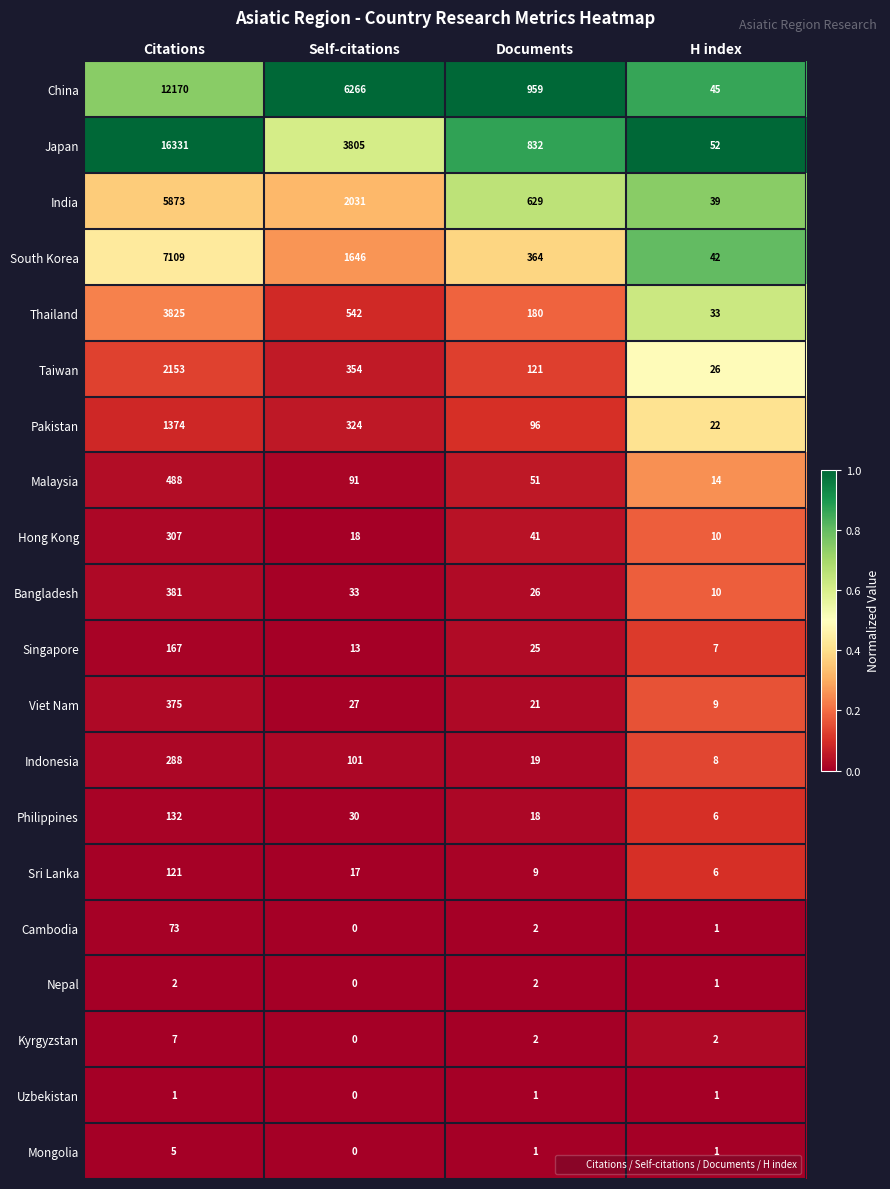

What is the average value of the Sri Lanka series?

38